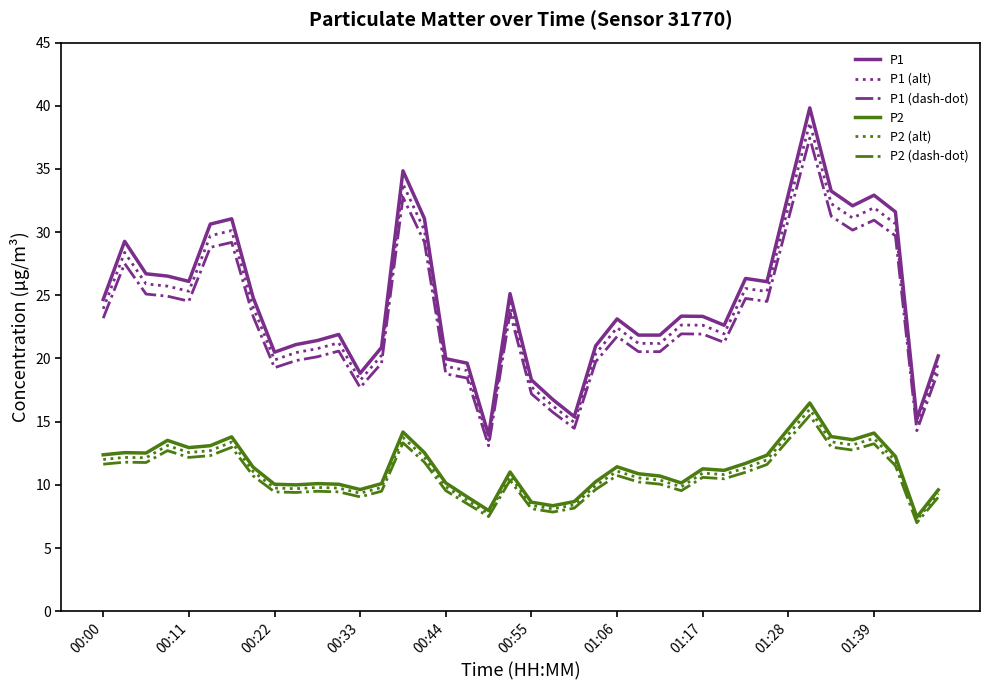

What is the difference between the maximum and minimum values in the P1 series?

25.9